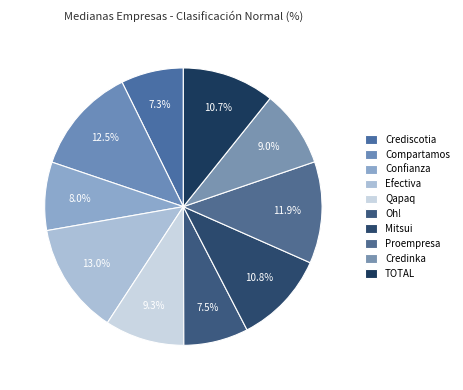

Does TOTAL account for over 50% of the chart?

No